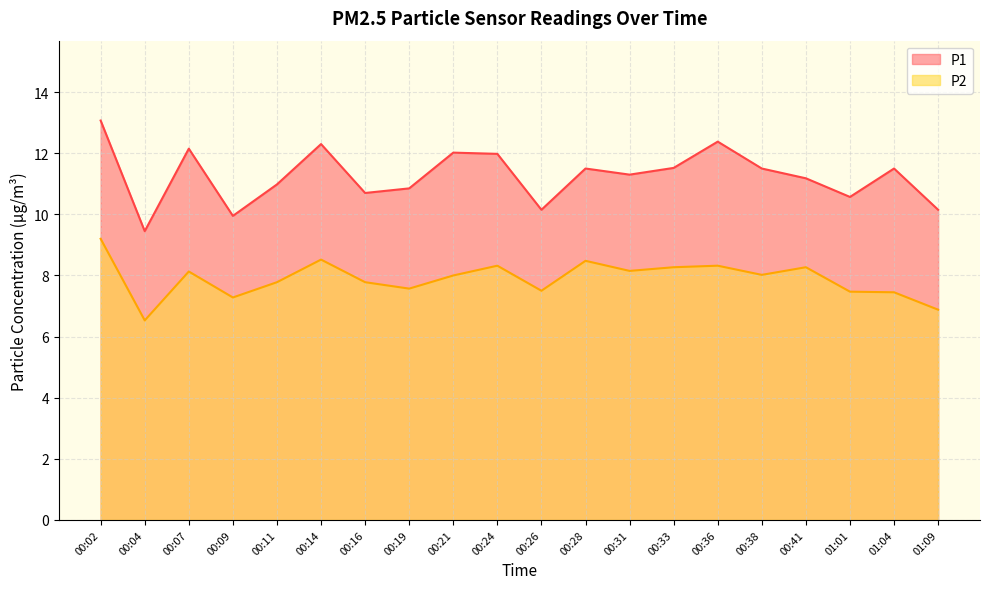

True or false: P2 and P1 intersect in this chart.

False